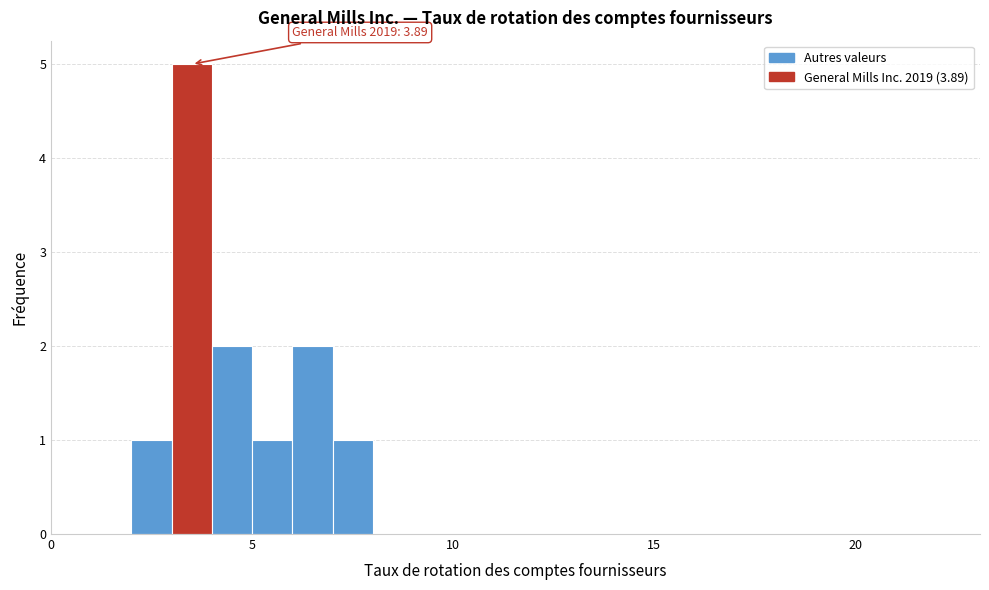

Read against the x-axis, roughly where is the centre of the tallest bar?

3.5